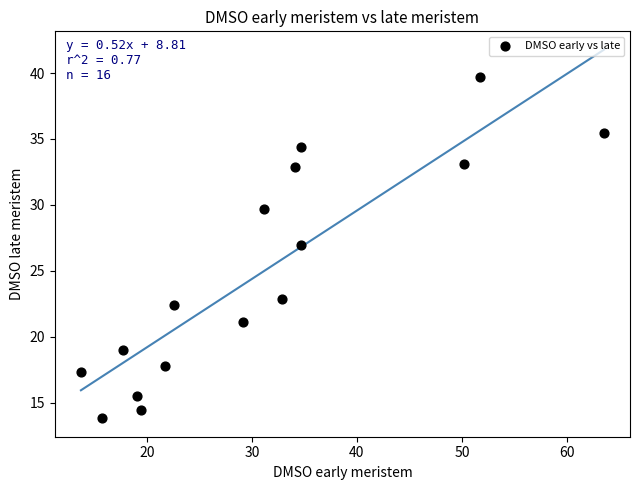

What Y value in the scatter plot is closest to 26?

27.0